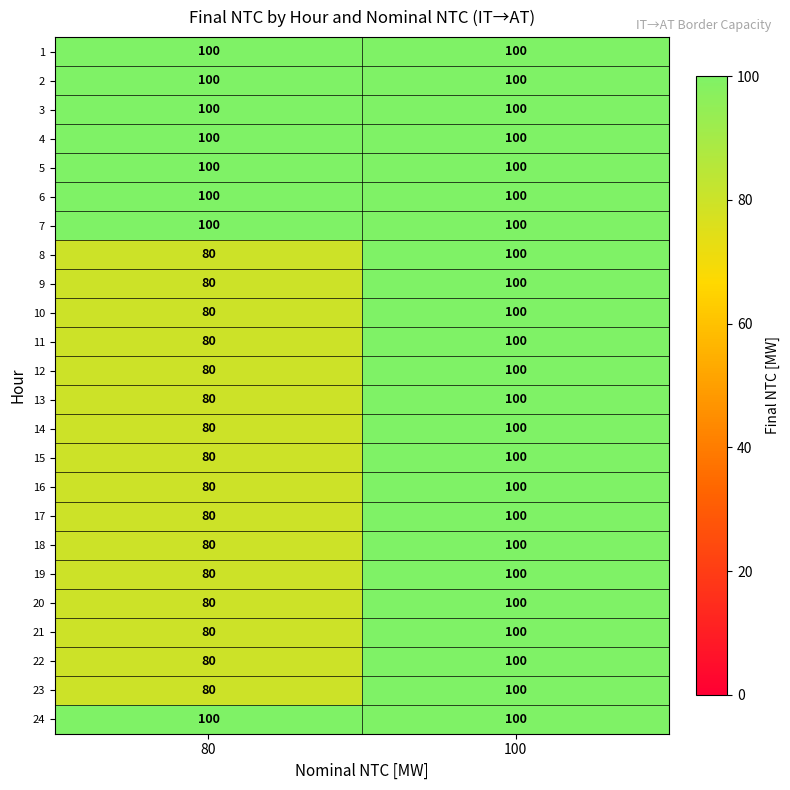

How many data points does each series have?

2